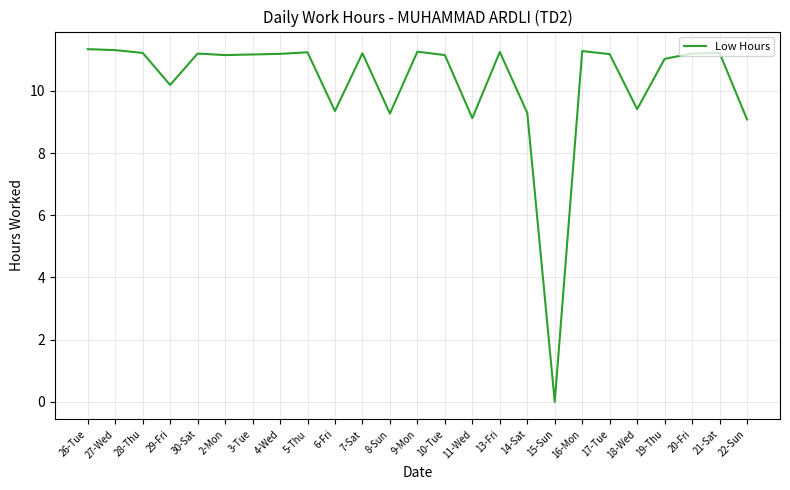

Is it true that the value at 17-Tue is 11.2?

True